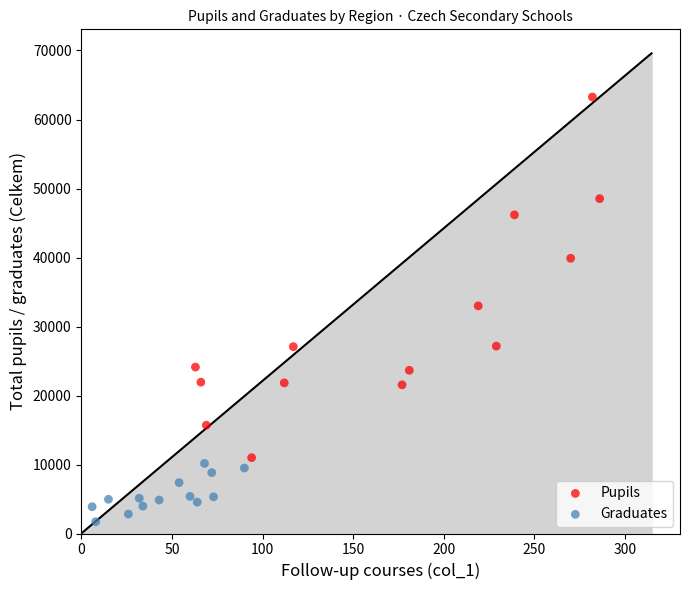

Which series has the largest Y range (max minus min)?

Pupils